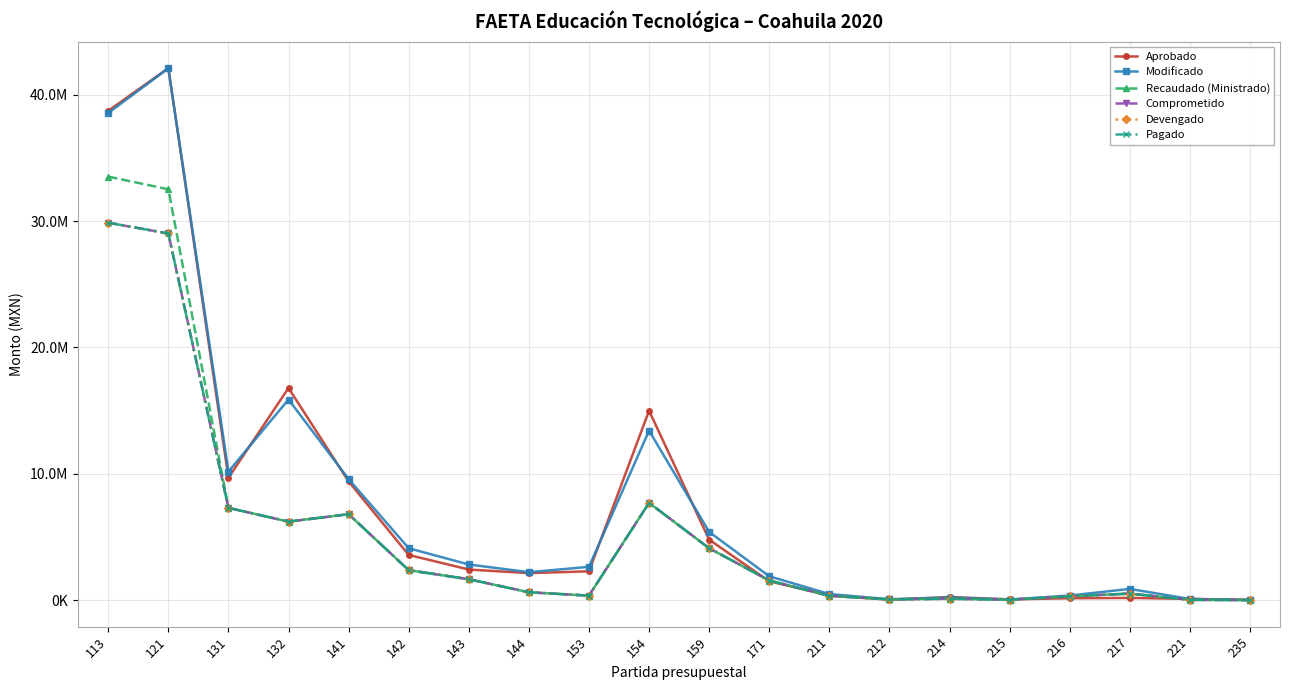

Reading left to right, extract all data points from this chart.

Aprobado: 113=38732081.4	121=42105242.9	131=9685650.2	132=16787560.9	141=9392368.7	142=3574646.1	143=2420407.3	144=2135999.5	153=2280434.6	154=14993613.9	159=4785142.3	171=1486359.1	211=378932.3	212=27775.3	214=242720.4	215=57651.5	216=146956.9	217=173319.3	221=97752.2	235=20402.4
Modificado: 113=38557790.9	121=42095489.6	131=10174483.7	132=15878491.8	141=9574142.3	142=4105612.3	143=2819323.1	144=2211080.5	153=2634464.6	154=13415068.2	159=5399403.4	171=1885635.4	211=479942.3	212=69281.6	214=206565.4	215=44983.5	216=362435.7	217=885976.7	221=90069.0	235=2745.5
Recaudado (Ministrado): 113=33521343.9	121=32519574.3	131=7301145.7	132=6213279.1	141=6800738.2	142=2368213.4	143=1653026.4	144=621127.2	153=354030.0	154=7697128.3	159=4107008.4	171=1551638.8	211=335467.3	212=61427.3	214=106804.4	215=32586.0	216=299896.4	217=516578.4	221=20926.9	235=2046.0
Comprometido: 113=29872195.4	121=29019574.3	131=7301145.7	132=6213279.1	141=6800738.2	142=2368213.4	143=1653026.4	144=621127.2	153=354030.0	154=7697128.3	159=4107008.4	171=1551638.8	211=335467.3	212=61427.3	214=106804.4	215=32586.0	216=299896.4	217=516578.4	221=20926.9	235=2046.0
Devengado: 113=29872195.4	121=29019574.3	131=7301145.7	132=6213279.1	141=6800738.2	142=2368213.4	143=1653026.4	144=621127.2	153=354030.0	154=7697128.3	159=4107008.4	171=1551638.8	211=335467.3	212=61427.3	214=106804.4	215=32586.0	216=299896.4	217=516578.4	221=20926.9	235=2046.0
Pagado: 113=29872195.4	121=29019574.3	131=7301145.7	132=6213279.1	141=6800738.2	142=2368213.4	143=1653026.4	144=621127.2	153=354030.0	154=7697128.3	159=4107008.4	171=1551638.8	211=335467.3	212=61427.3	214=106804.4	215=32586.0	216=299896.4	217=516578.4	221=20926.9	235=2046.0